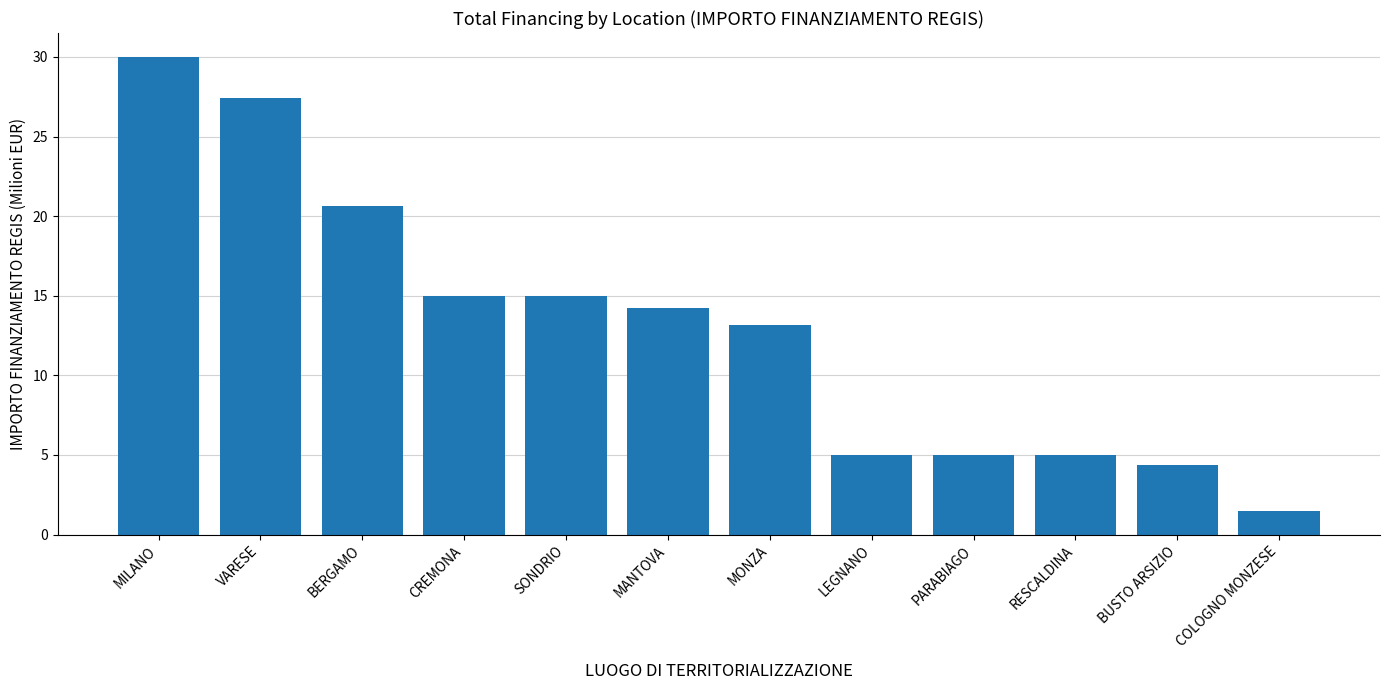

What is the label of the 8th bar from the right?

SONDRIO